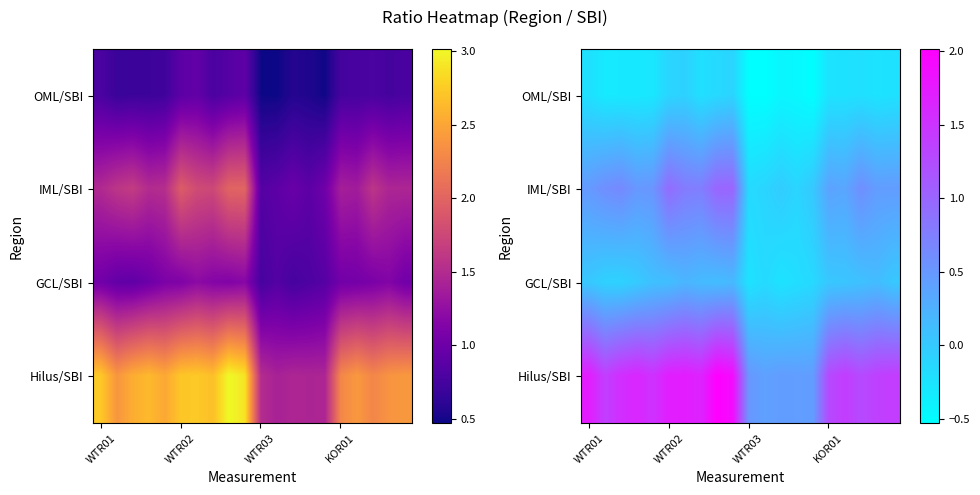

Between 4 and 9, which is larger?

9